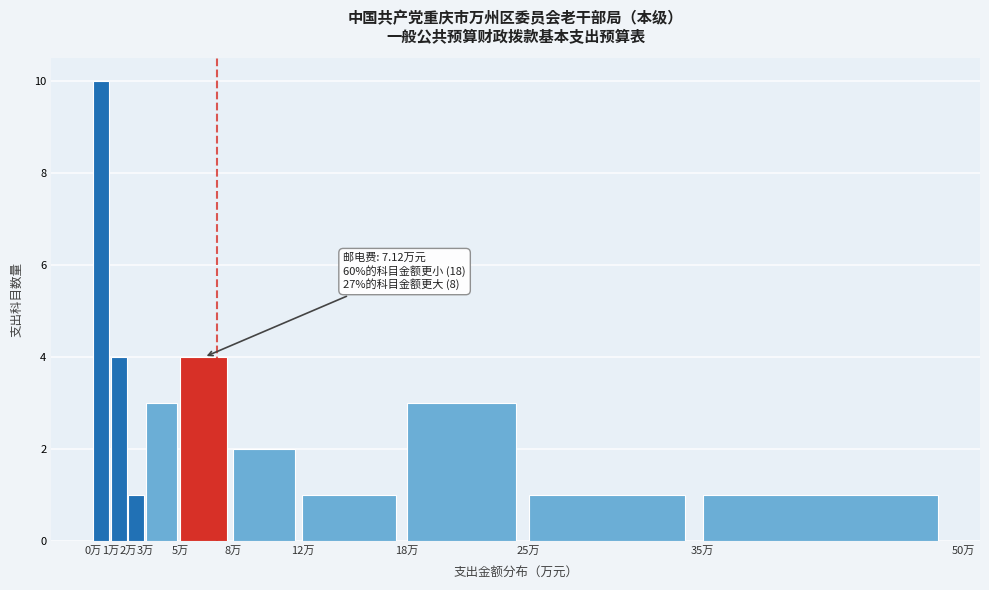

Which range on the x-axis has the tallest bar?

0 to 1